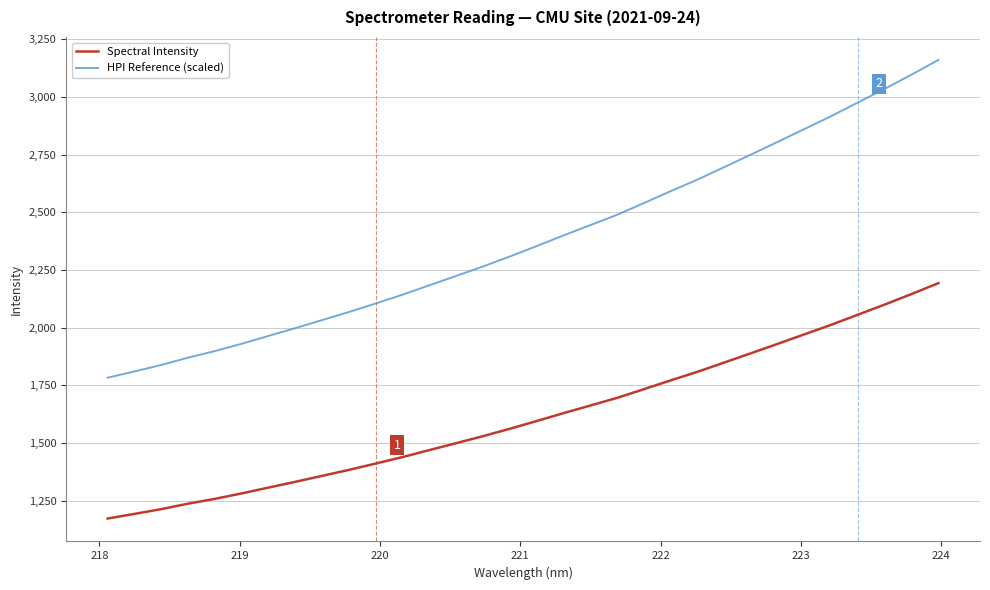

Rank the series by their maximum value, from lowest to highest.

Spectral Intensity, HPI Reference (scaled)